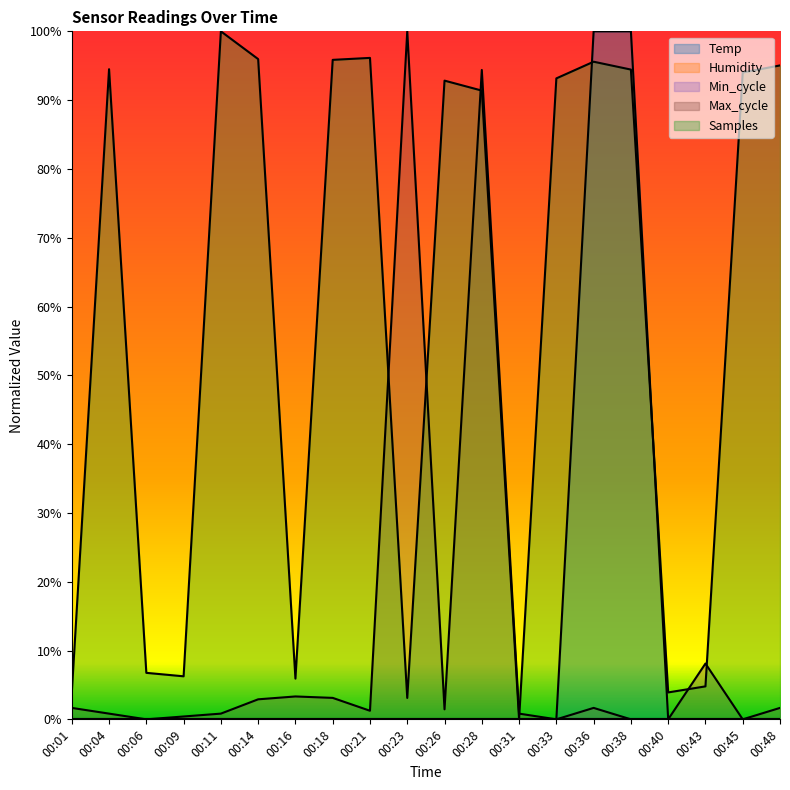

What is the total value across all series at 00:36?

2.0